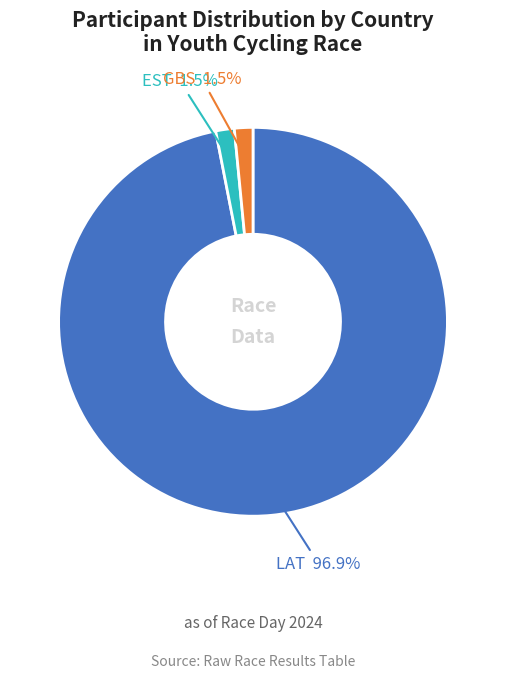

Is there a majority slice in this chart?

Yes